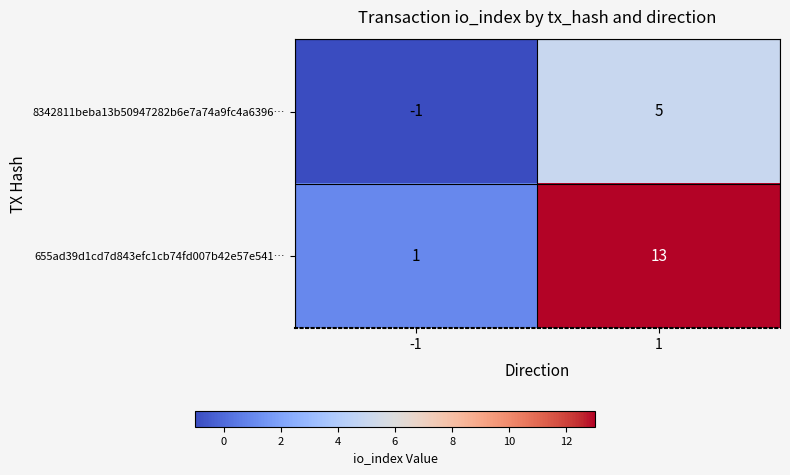

What is the difference between the highest and lowest values at 1?

8